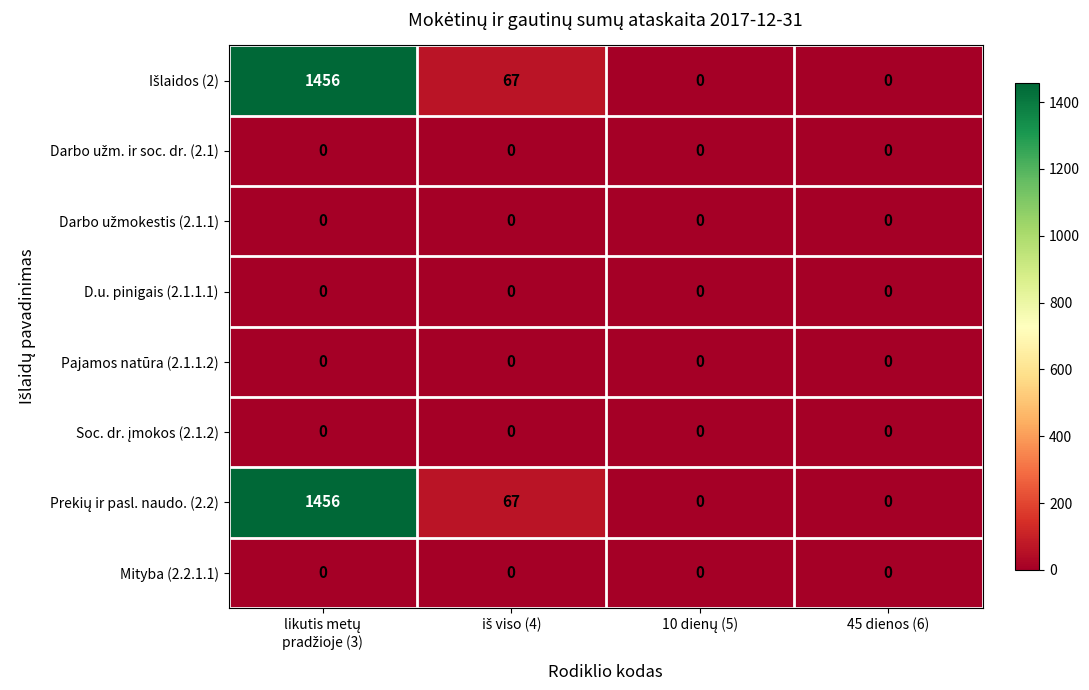

At which category is the sum across all series the highest?

likutis metų
pradžioje (3)